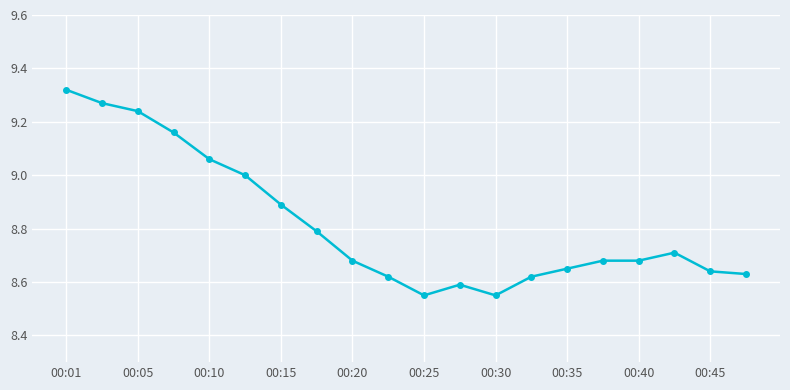

What is the sum of all values?

176.3